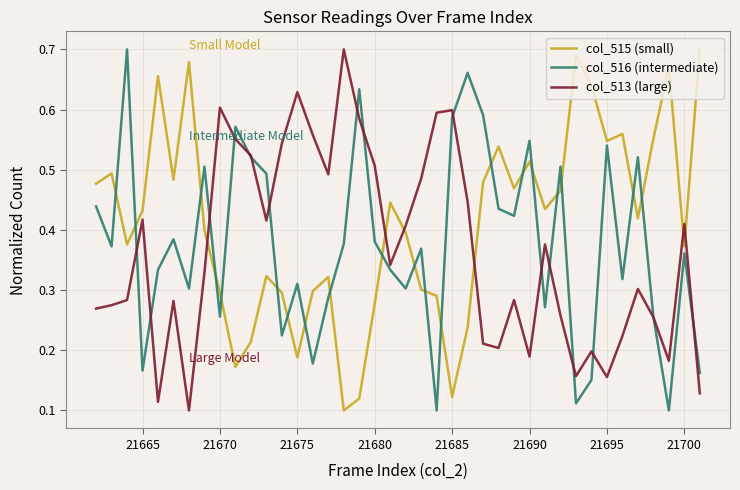

What are all the series names shown in the legend?

col_515 (small), col_516 (intermediate), col_513 (large)